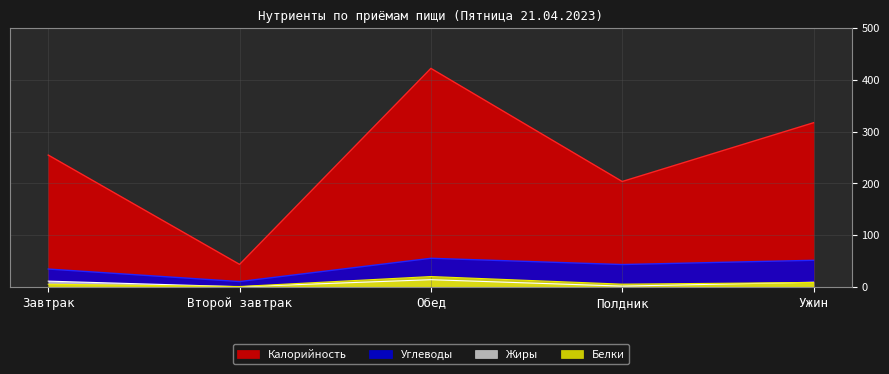

Where does the Углеводы series first go above 43?

Обед